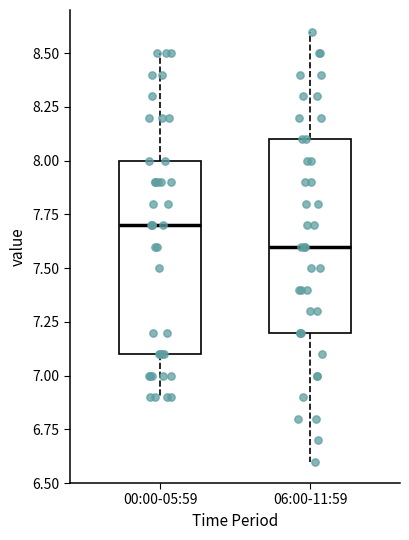

Where is the lower edge of the box for 06:00-11:59 on the y-axis? The values are not printed on the chart, so give them approximately, as read against the axis.

7.2